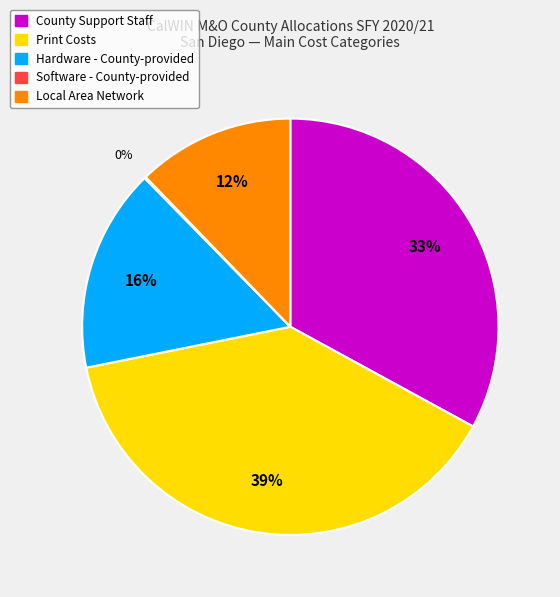

Approximately how many times larger is the value at County Support Staff compared to Hardware - County-provided?

2.1